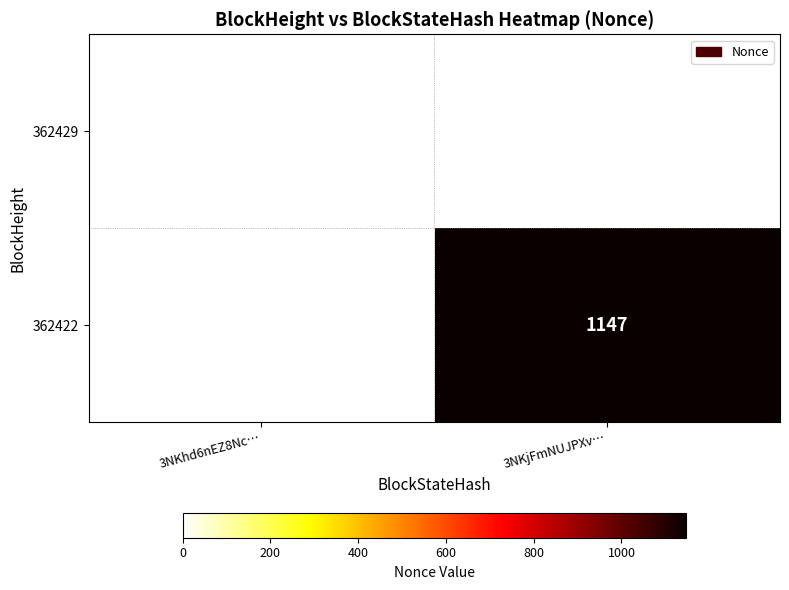

The 362422 series shows 1896 at 3NKjFmNUJPXv…. True or false?

False